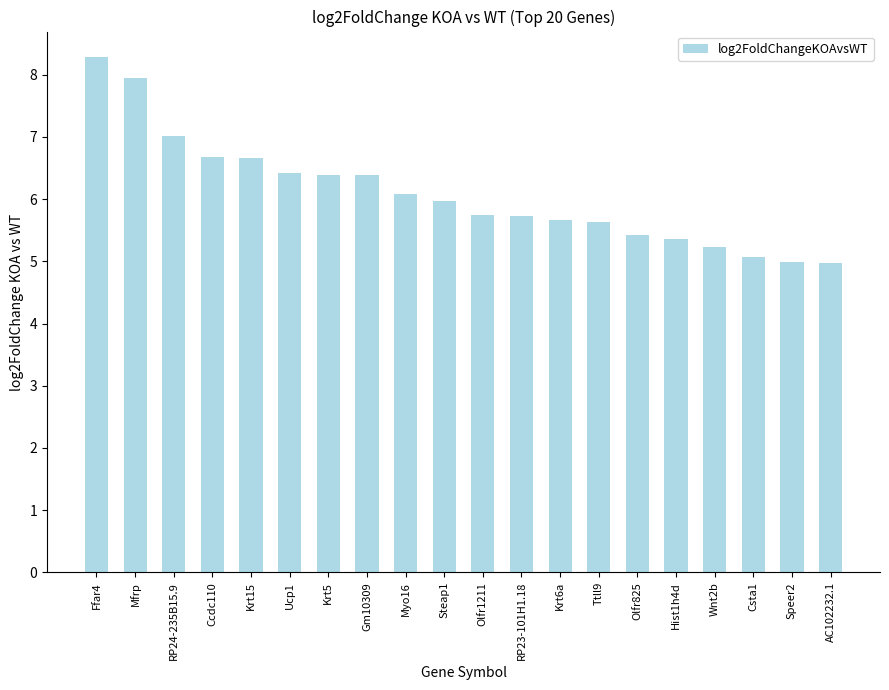

What is the average value?

6.1